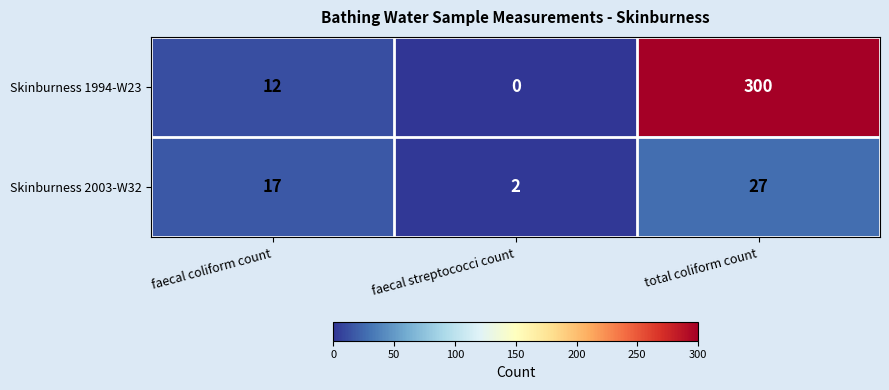

What is the greatest value displayed?

300